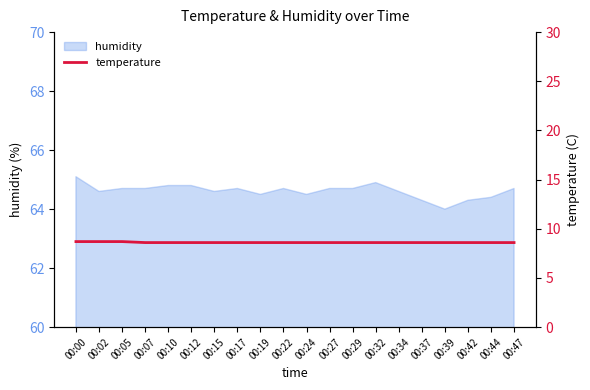

What is the minimum value shown in the chart?

8.6